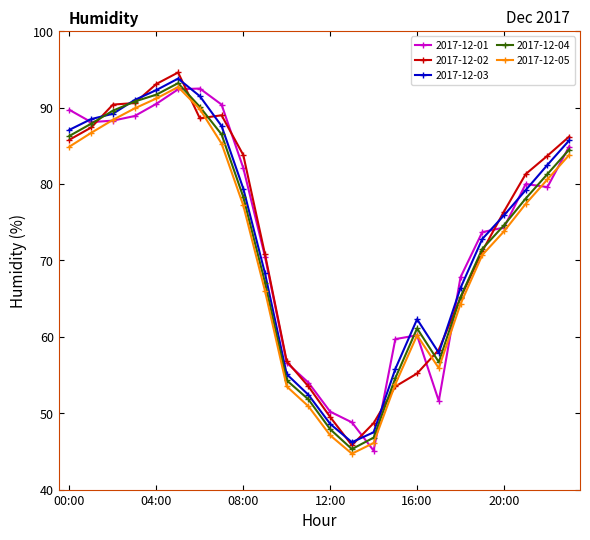

How many series are shown in this chart?

5